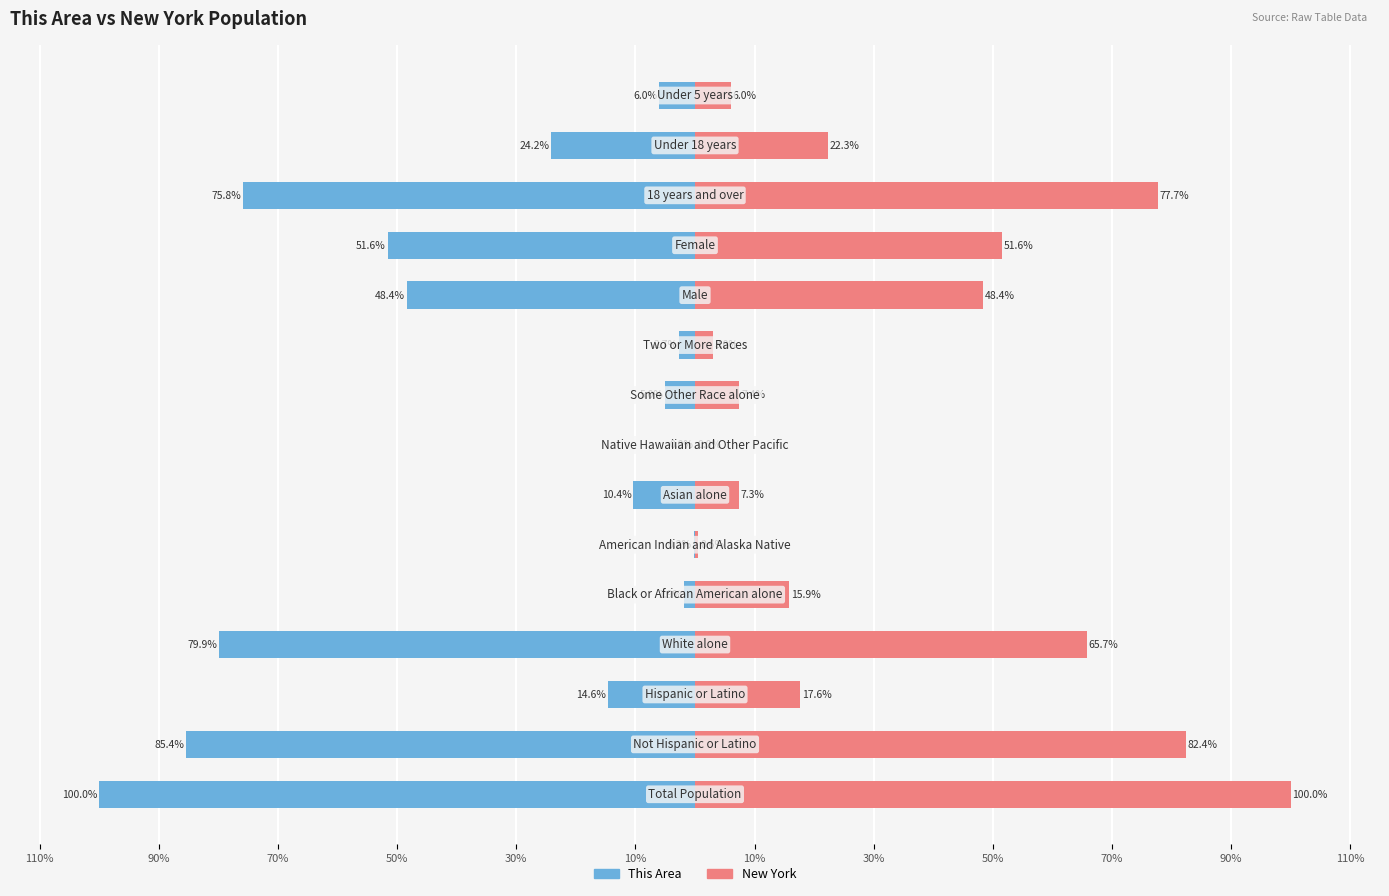

How many bars are there in total?

30